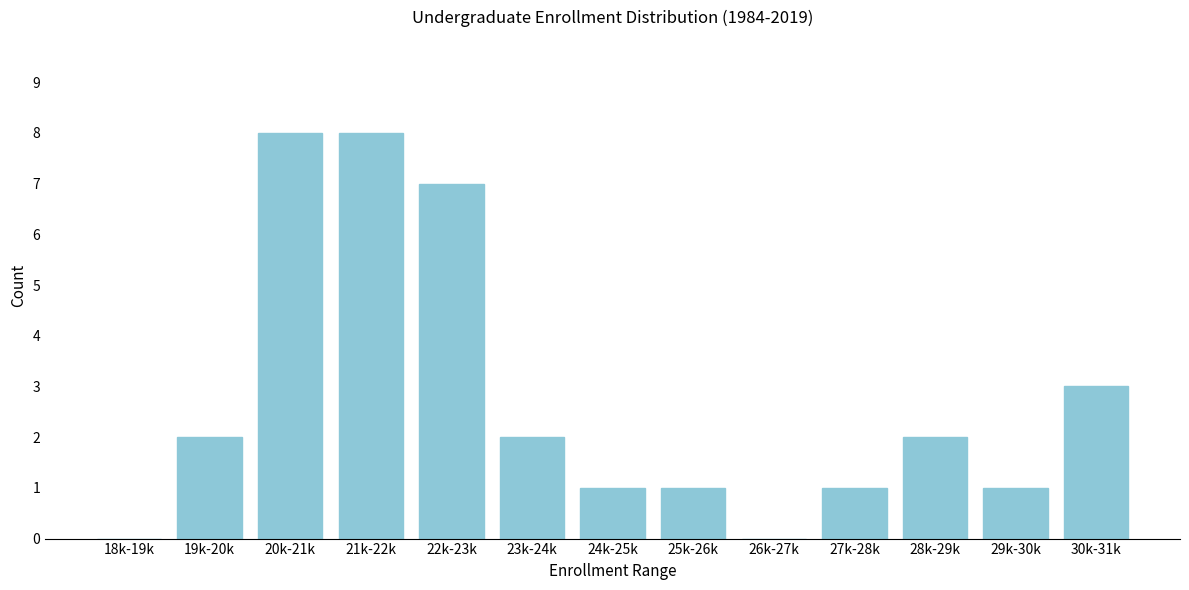

Reading right to left, what are all the values shown in this chart?

30k-31k=3	29k-30k=1	28k-29k=2	27k-28k=1	26k-27k=0	25k-26k=1	24k-25k=1	23k-24k=2	22k-23k=7	21k-22k=8	20k-21k=8	19k-20k=2	18k-19k=0